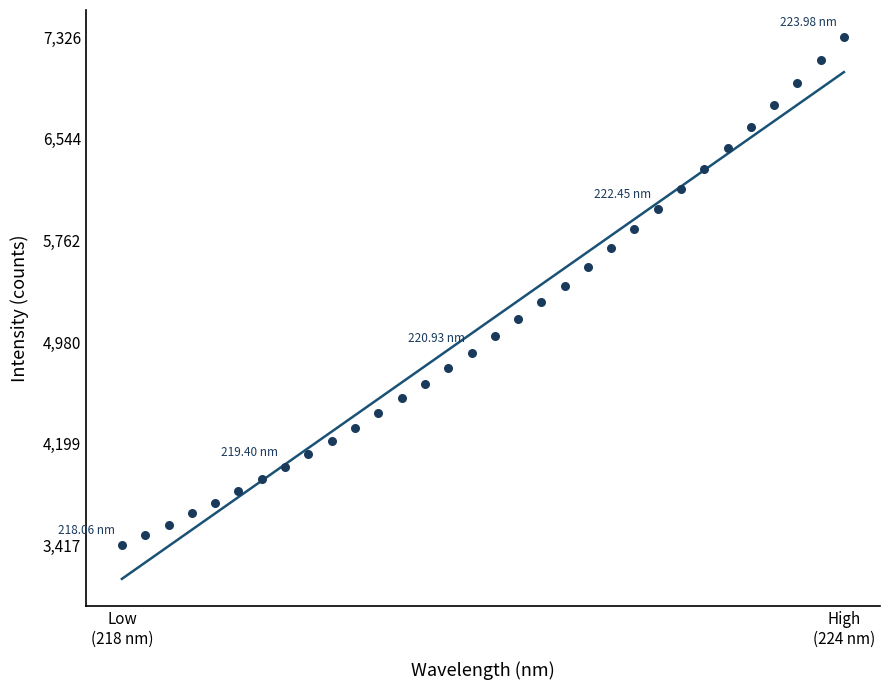

What is the range of X values (max minus min)?

5.9